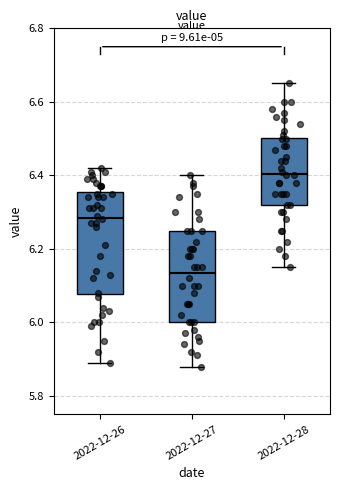

Reading left to right, transcribe this box plot: for each box, give where its median line is, the range the box spans, and where its two whiskers end, as read against the y-axis. The values are not printed on the chart, so give them approximately, as read against the axis.

2022-12-26: median 6.28, box 6.08 to 6.36, whiskers 5.90 to 6.42
2022-12-27: median 6.14, box 6.00 to 6.26, whiskers 5.88 to 6.40
2022-12-28: median 6.40, box 6.32 to 6.50, whiskers 6.16 to 6.66